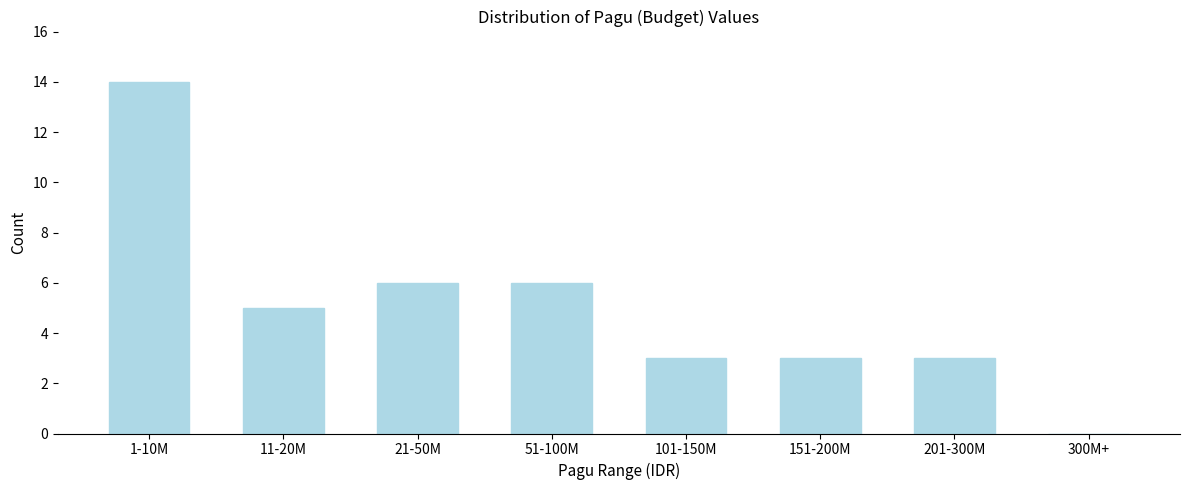

Reading right to left, transcribe all the data shown in this chart.

300M+=0	201-300M=3	151-200M=3	101-150M=3	51-100M=6	21-50M=6	11-20M=5	1-10M=14